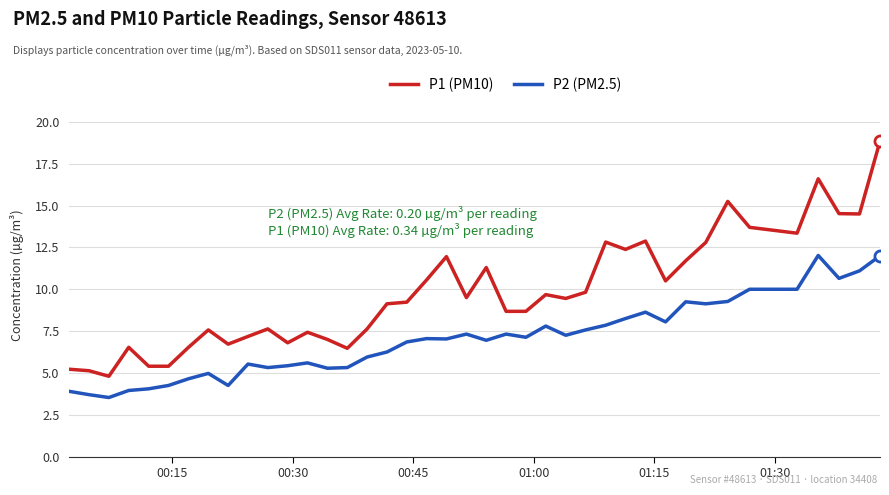

True or false: P2 (PM2.5) and P1 (PM10) intersect in this chart.

False